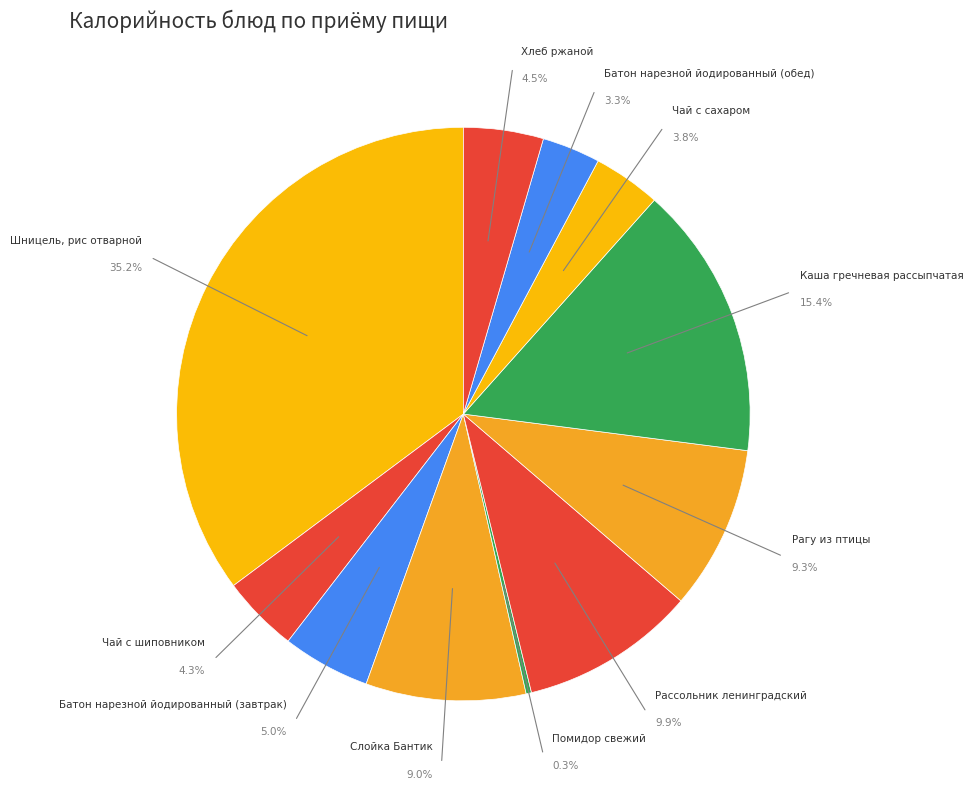

Combined, do Чай с шиповником and Батон нарезной йодированный (завтрак) account for over 50%?

No